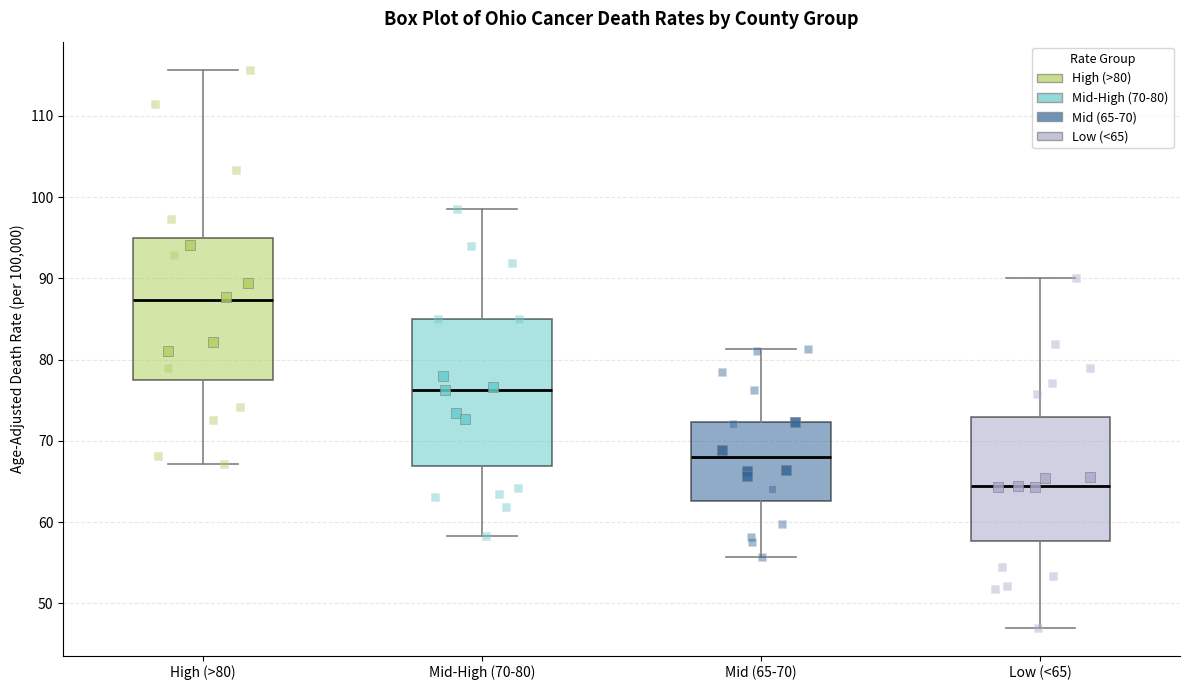

Where does the median line of the box for Mid (65-70) sit on the y-axis? The values are not printed on the chart, so give them approximately, as read against the axis.

68